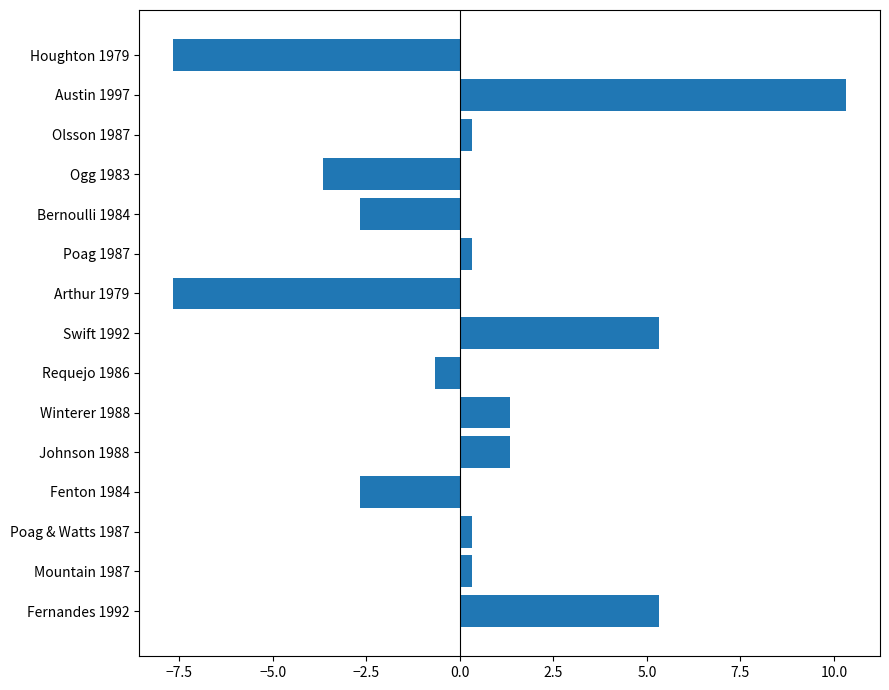

What is the difference between the maximum and minimum values?

18.0